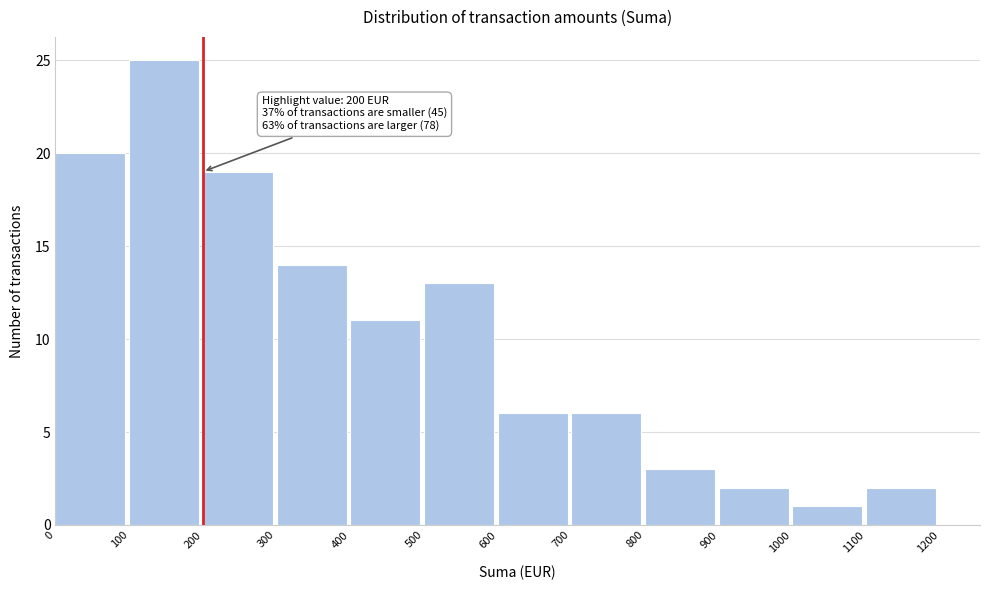

Which range on the x-axis has the tallest bar?

100 to 200